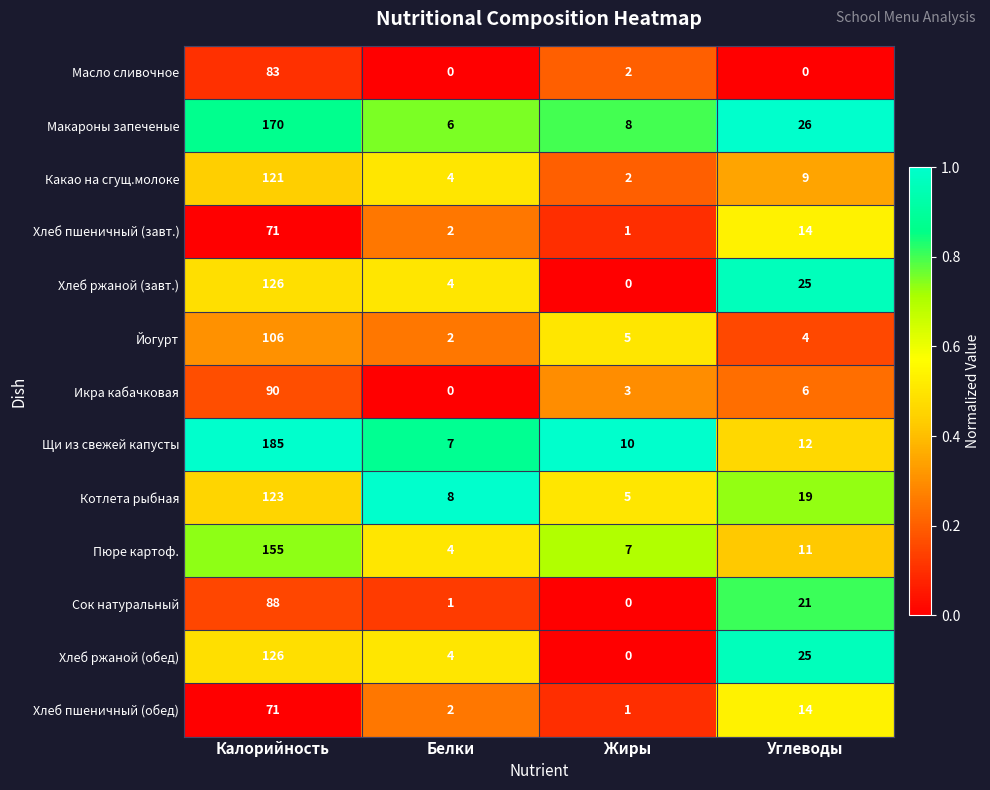

At which label does Хлеб ржаной (обед) reach its peak?

Калорийность